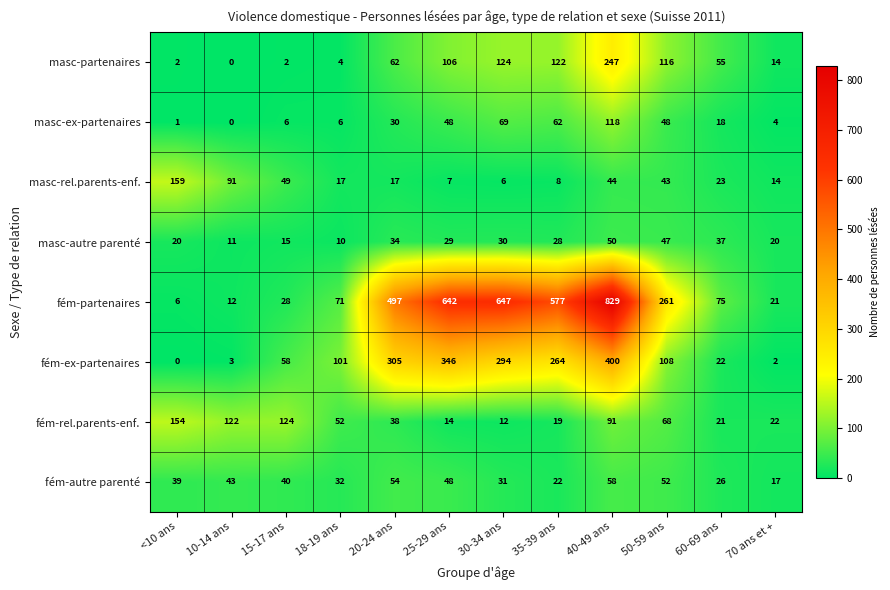

What is the maximum value for masc-partenaires?

247